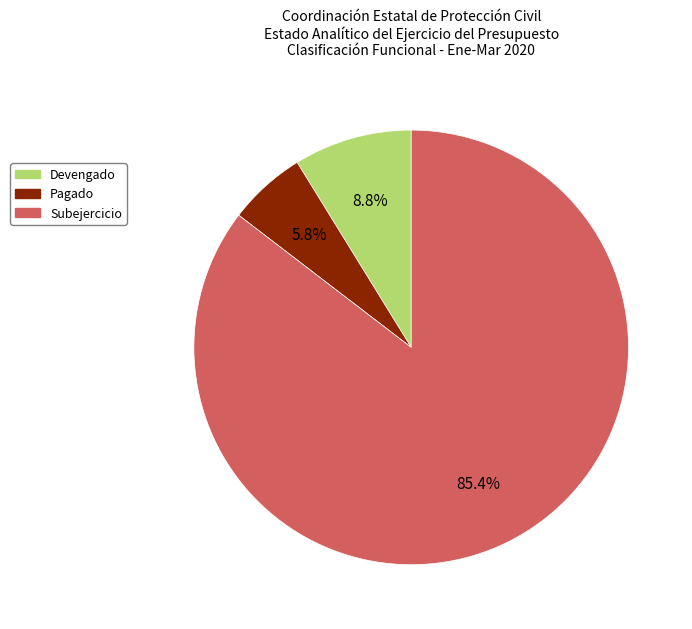

True or false: Subejercicio accounts for 85% of the total.

True